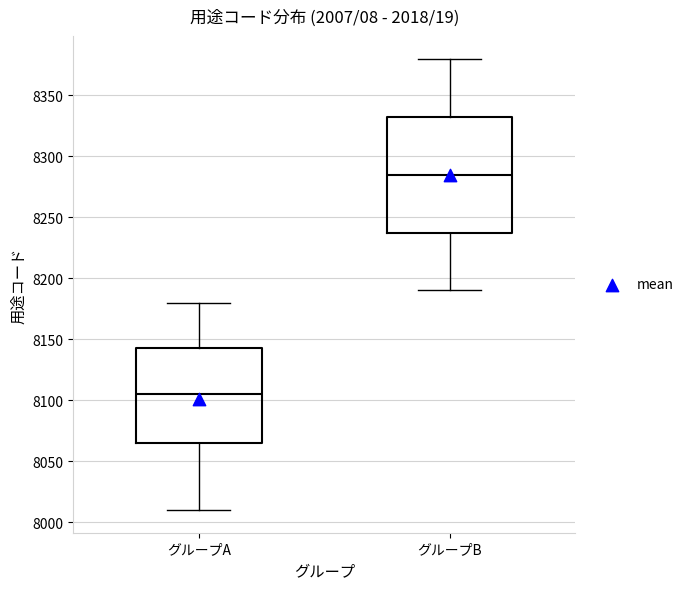

Where does the upper whisker of the box for グループB end on the y-axis? The values are not printed on the chart, so give them approximately, as read against the axis.

8380